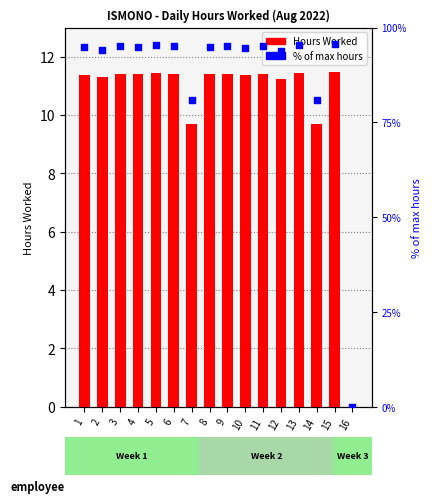

At how many categories does at least one series exceed 42?

15